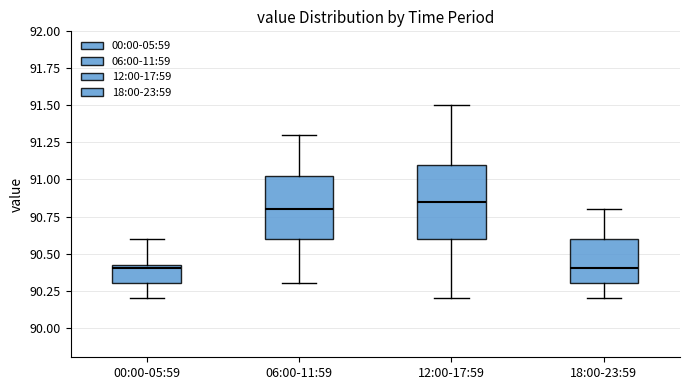

Reading left to right, read every box against the y-axis: the position of its median line, the range the box covers, and the ends of its whiskers. The values are not printed on the chart, so give them approximately, as read against the axis.

00:00-05:59: median 90.40, box 90.30 to 90.45, whiskers 90.20 to 90.60
06:00-11:59: median 90.80, box 90.60 to 91.05, whiskers 90.30 to 91.30
12:00-17:59: median 90.85, box 90.60 to 91.10, whiskers 90.20 to 91.50
18:00-23:59: median 90.40, box 90.30 to 90.60, whiskers 90.20 to 90.80